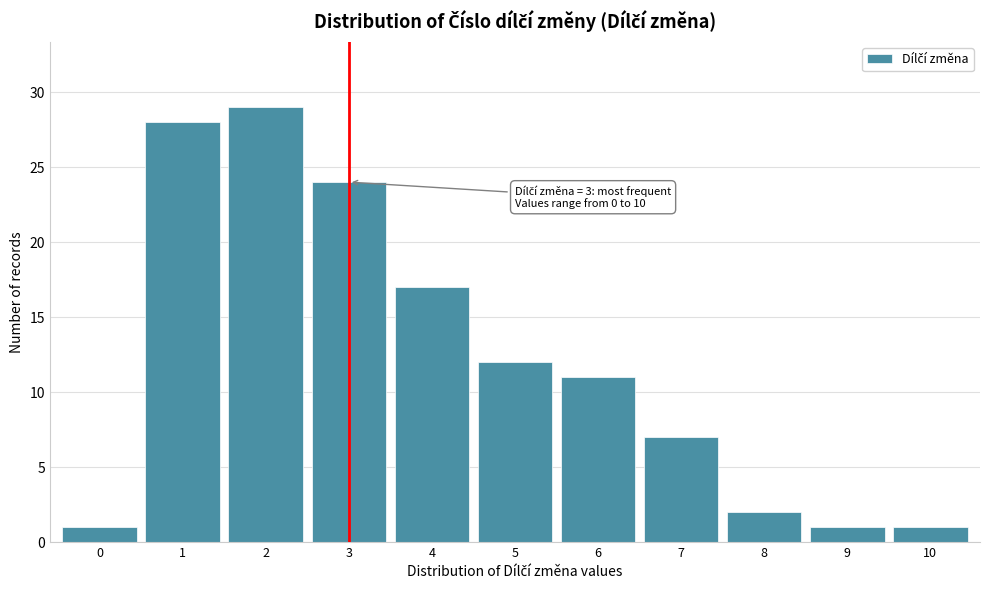

Reading right to left, transcribe all the data shown in this chart.

10=1	9=1	8=2	7=7	6=11	5=12	4=17	3=24	2=29	1=28	0=1